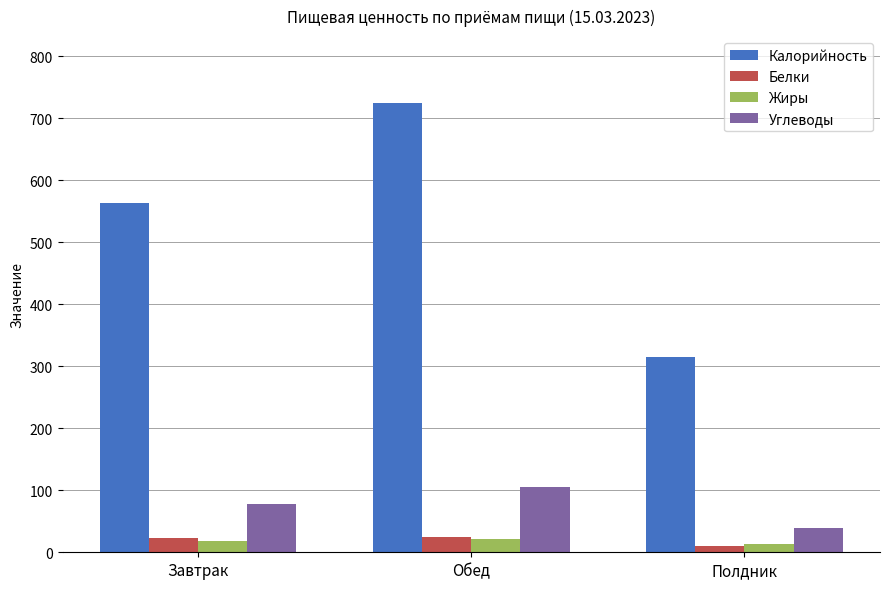

How many categories are shown in the chart?

3